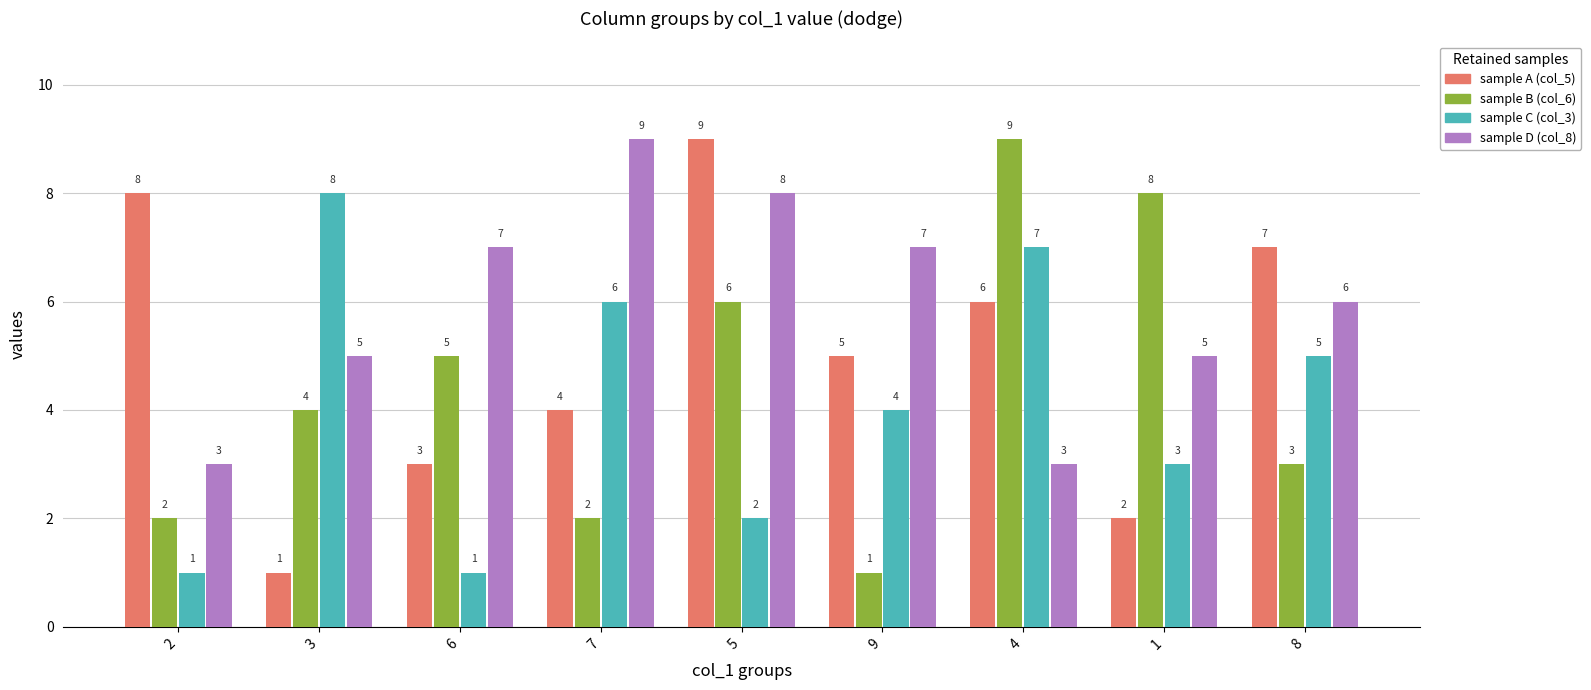

List the labels in order of sample A (col_5) value, largest first.

5, 2, 8, 4, 9, 7, 6, 1, 3